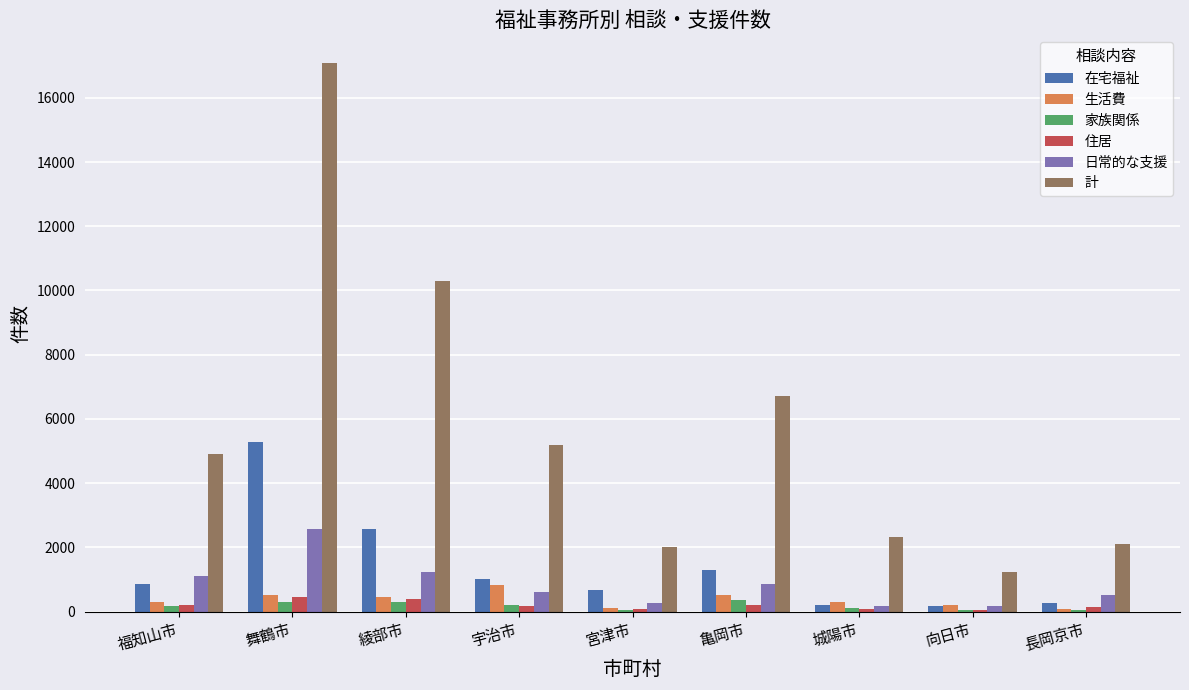

Which series has the largest total across all categories?

計